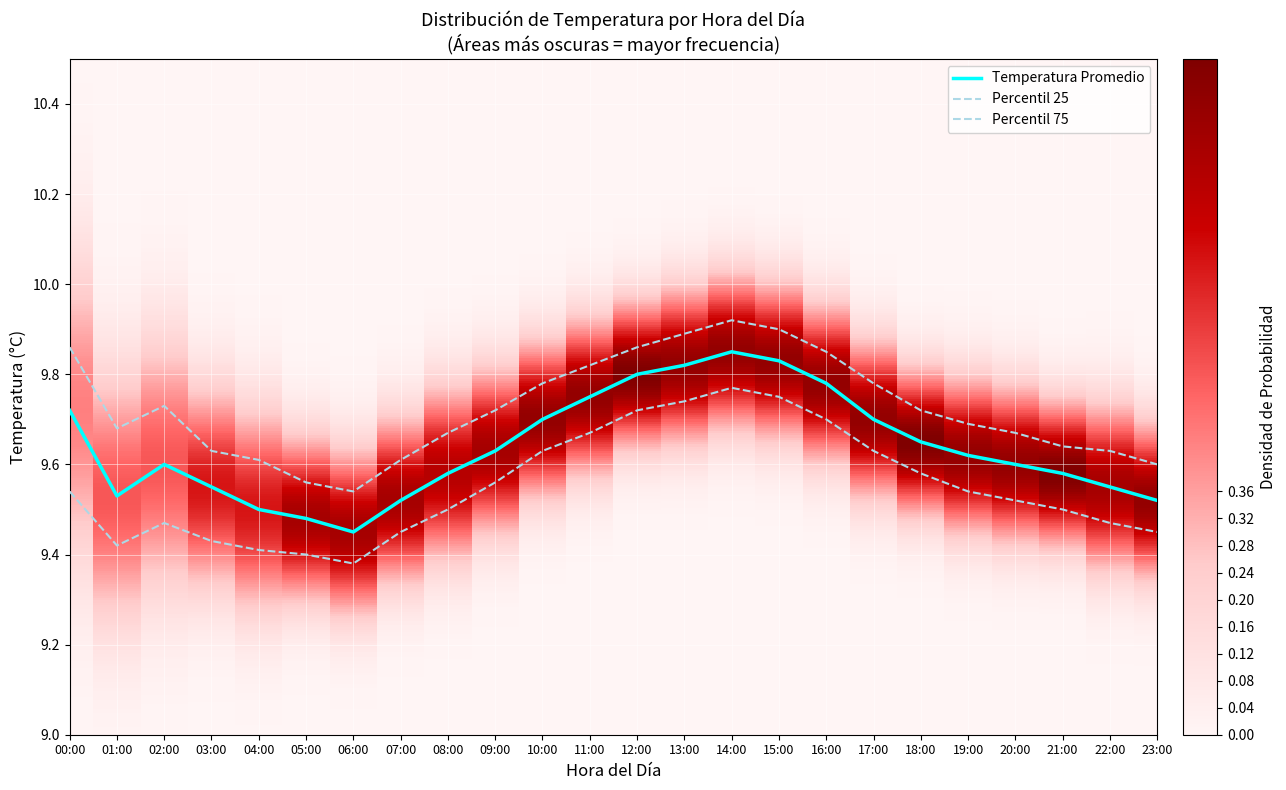

What is the difference between the maximum and second lowest values in the mean_temp series?

0.4